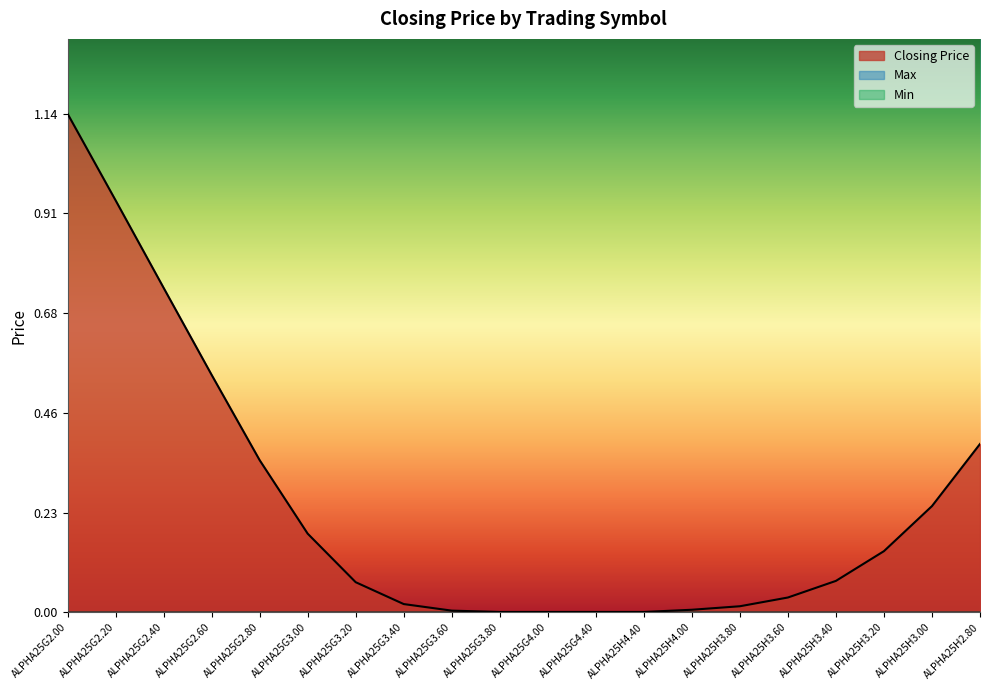

Reading left to right, list all the values displayed in this chart.

Closing Price: 1.1	0.9	0.7	0.5	0.3	0.2	0.1	0.0	0.0	0.0	0.0	0.0	0.0	0.0	0.0	0.0	0.1	0.1	0.2	0.4
Max: 0.0	0.0	0.0	0.0	0.0	0.0	0.0	0.0	0.0	0.0	0.0	0.0	0.0	0.0	0.0	0.0	0.0	0.0	0.0	0.0
Min: 0.0	0.0	0.0	0.0	0.0	0.0	0.0	0.0	0.0	0.0	0.0	0.0	0.0	0.0	0.0	0.0	0.0	0.0	0.0	0.0